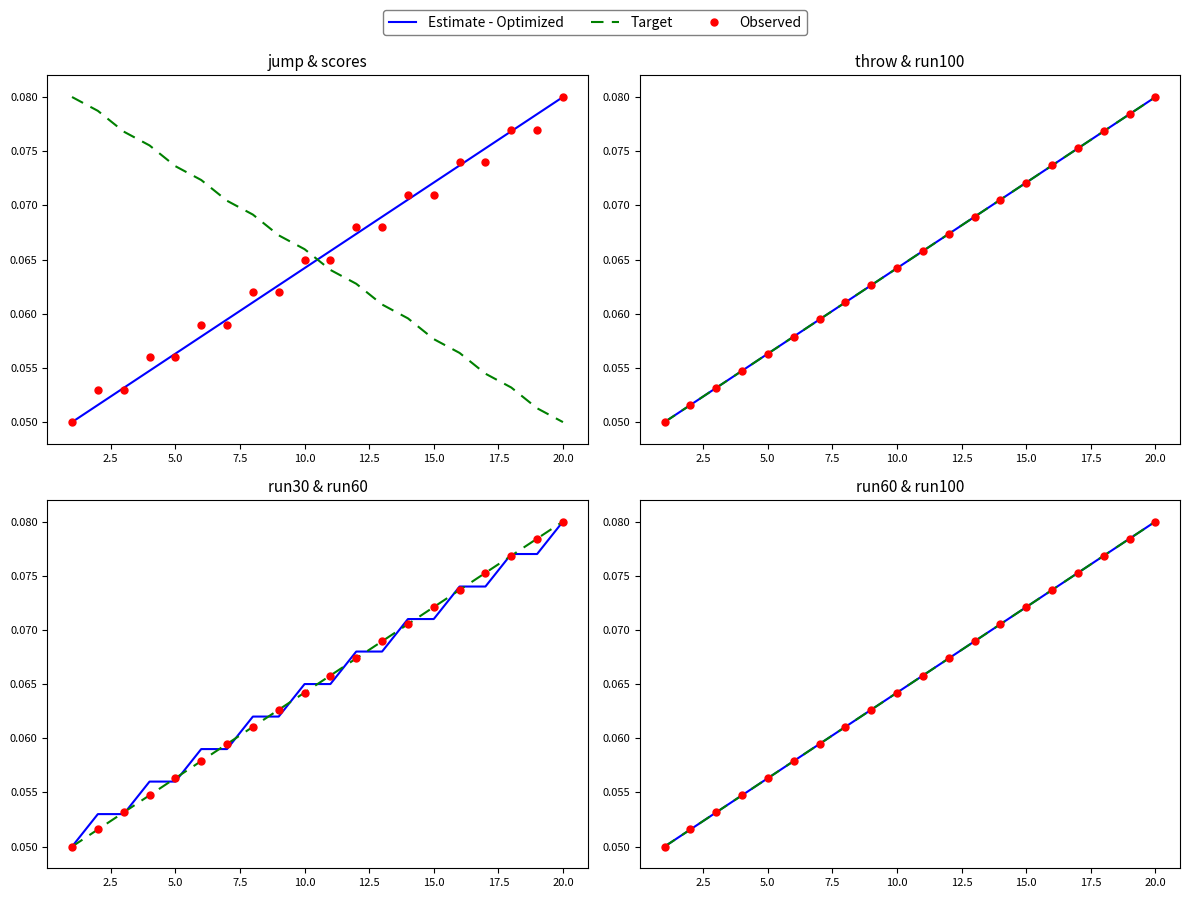

Which series contains the lowest Y value?

Estimate - Optimized